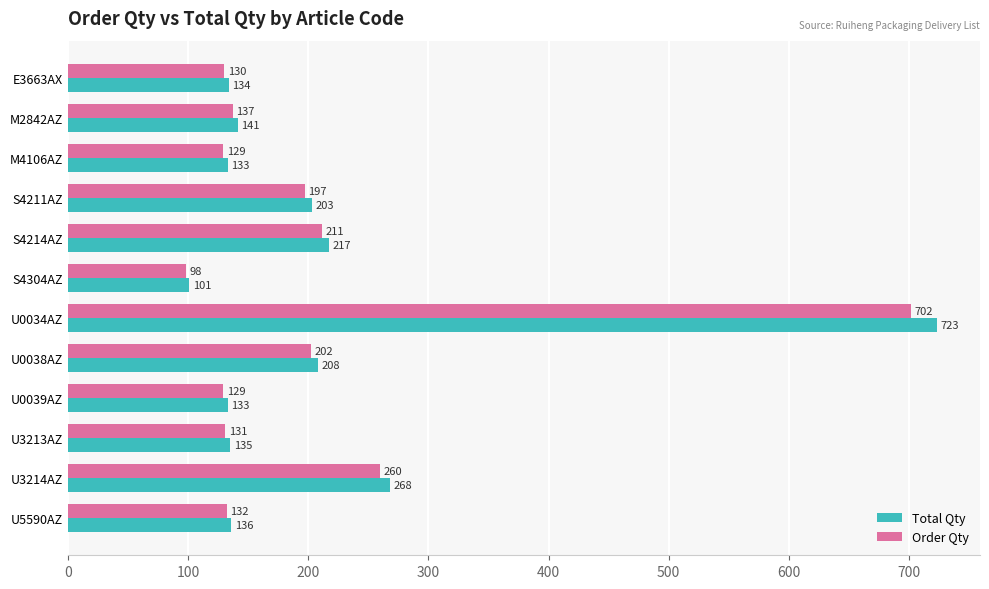

What is the difference between the maximum and second lowest values in the Order Qty series?

573.0